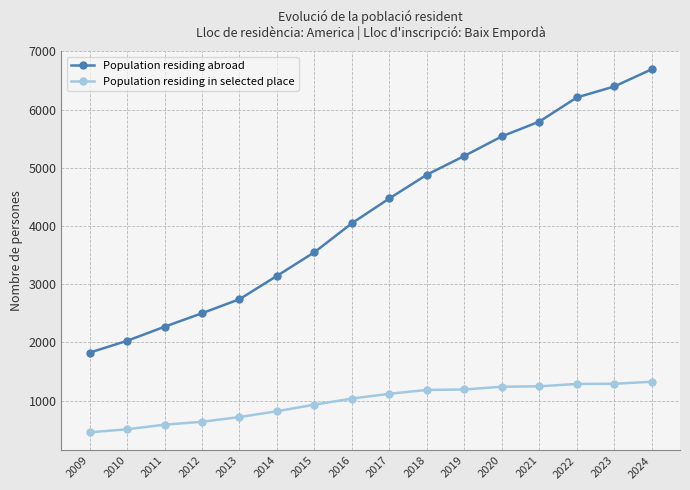

What is the sum of the Population residing in selected place values at 2014 and 2021?

2066